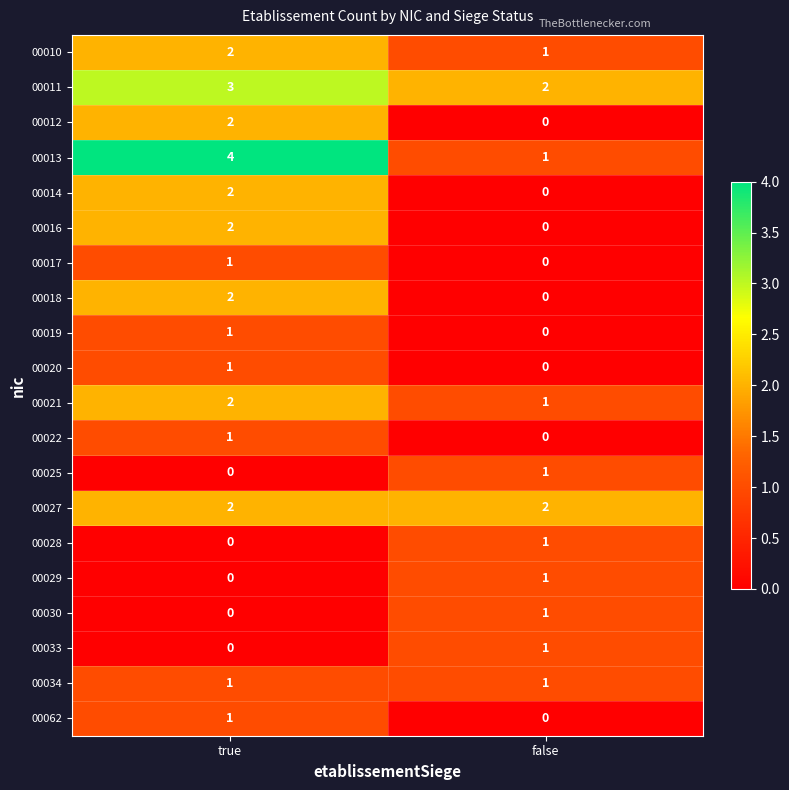

What is the total value across all series at false?

13